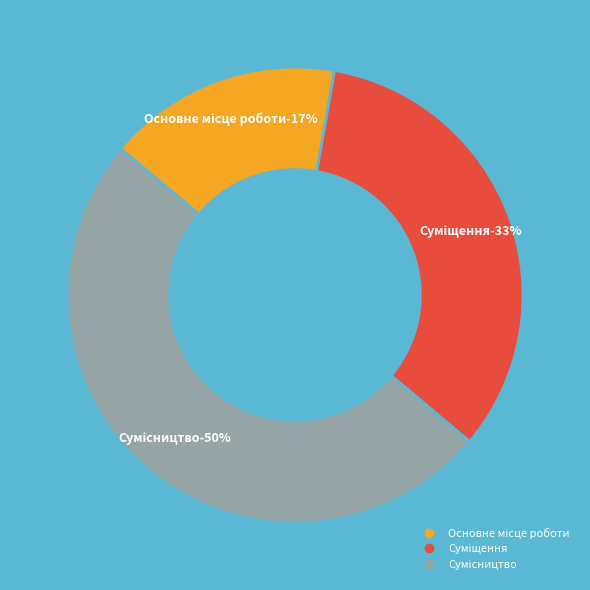

What is the smallest slice in the pie chart?

Основне місце роботи